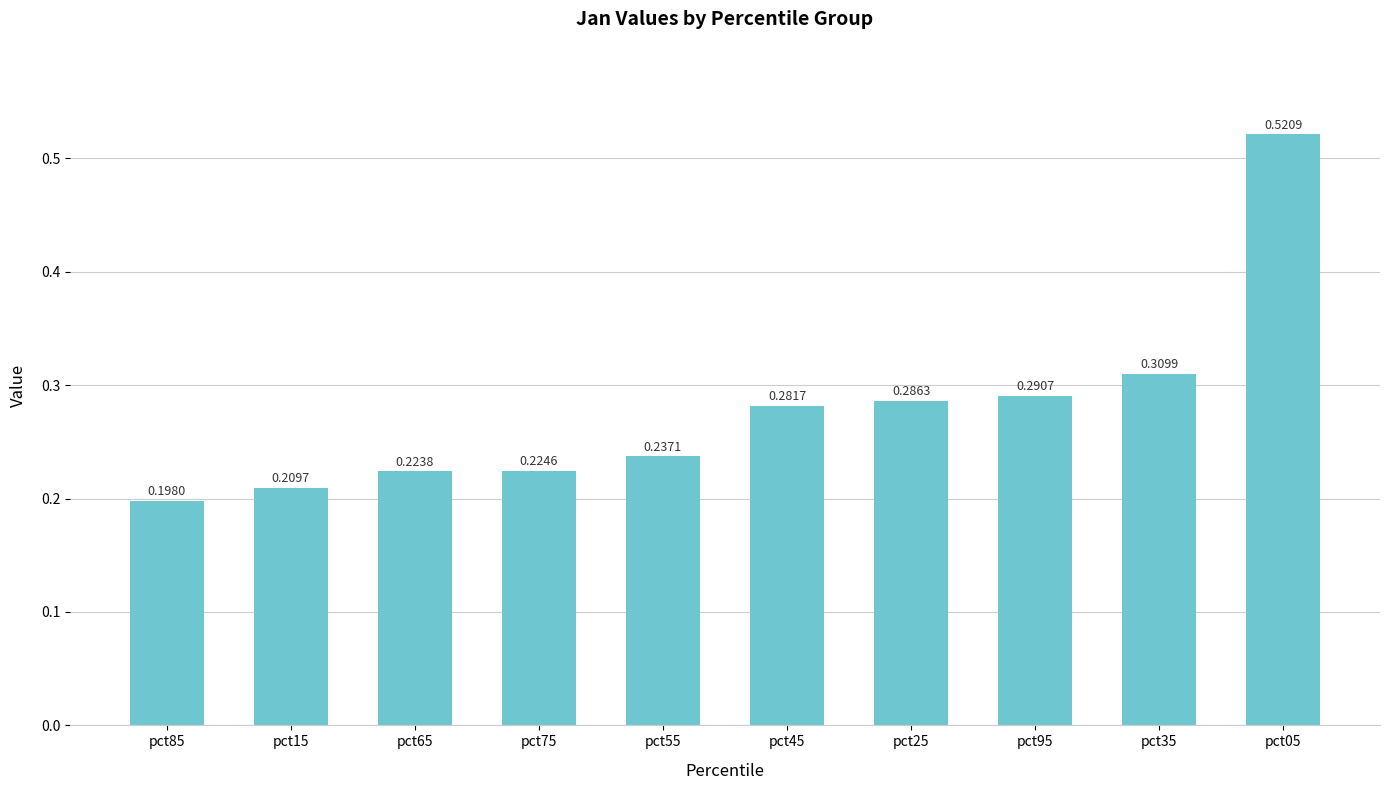

What is the sum of all values?

2.8